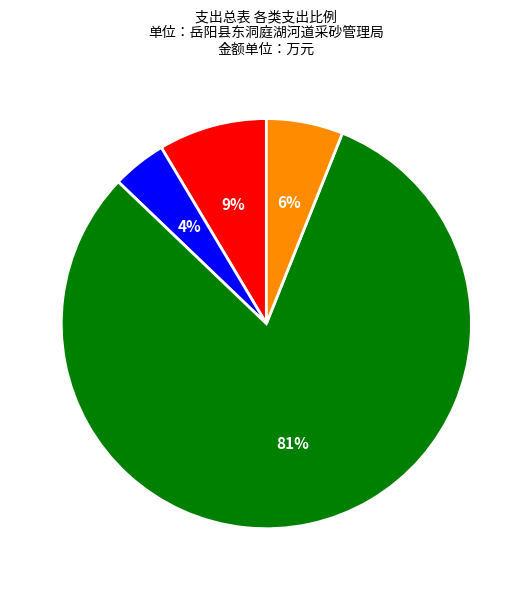

Count the number of slices in the pie.

4